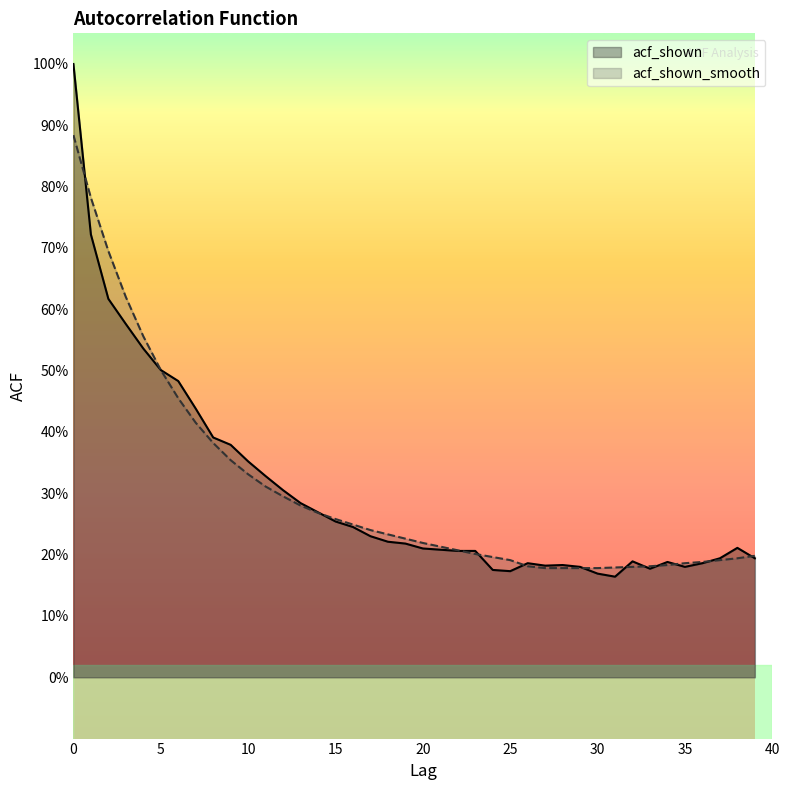

Which label corresponds to the smallest value in the chart?

31